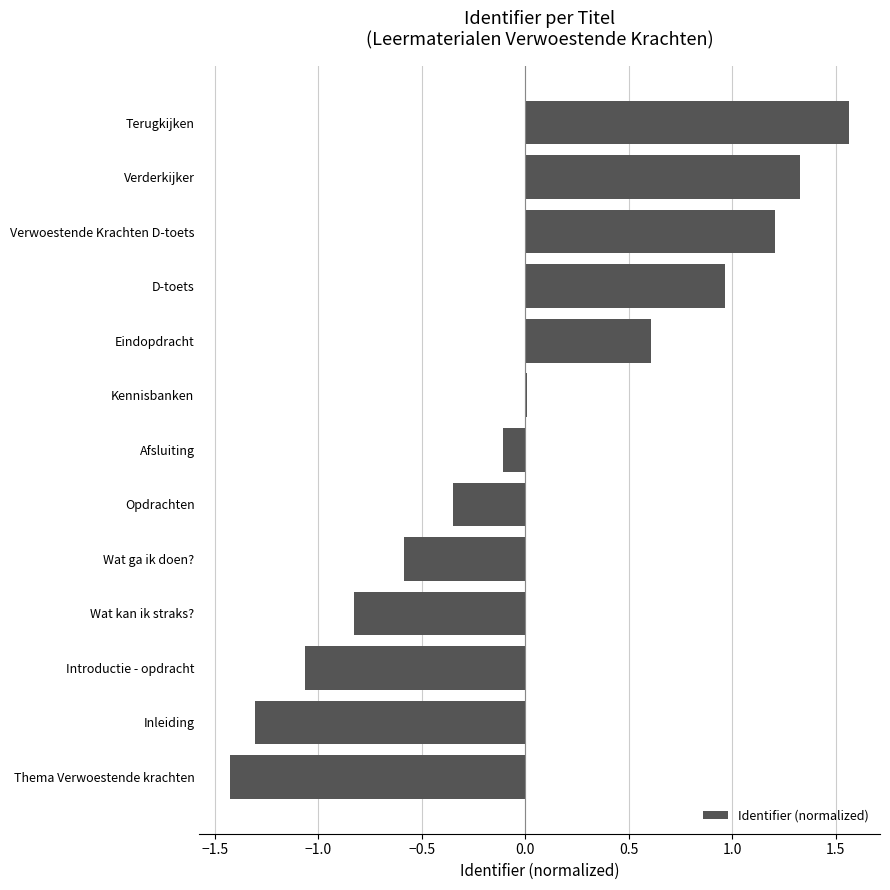

True or false: the data shows 0.6 at Eindopdracht.

True